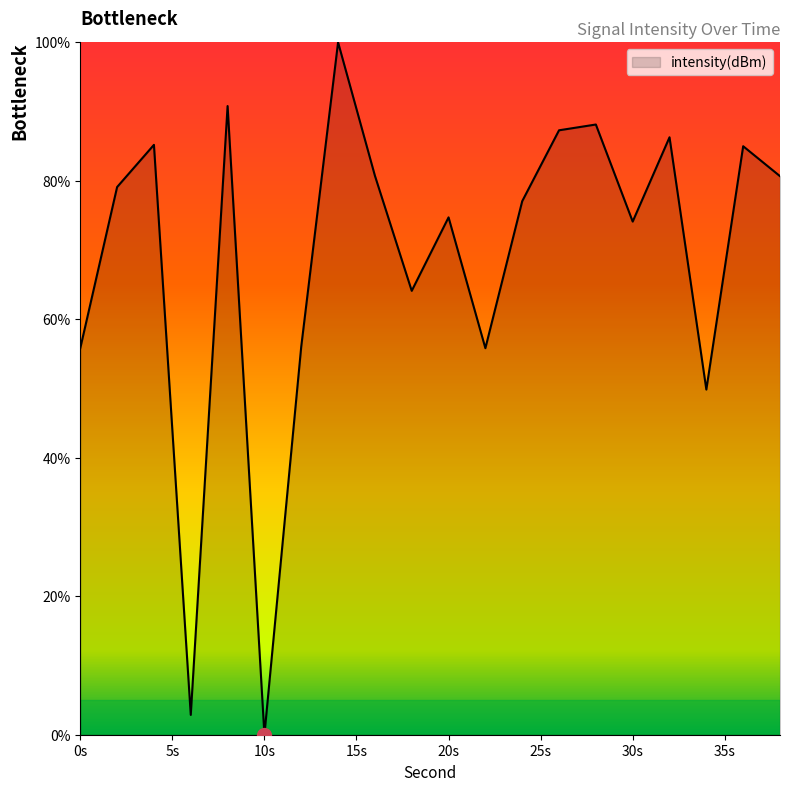

Count the number of categories in the chart.

20